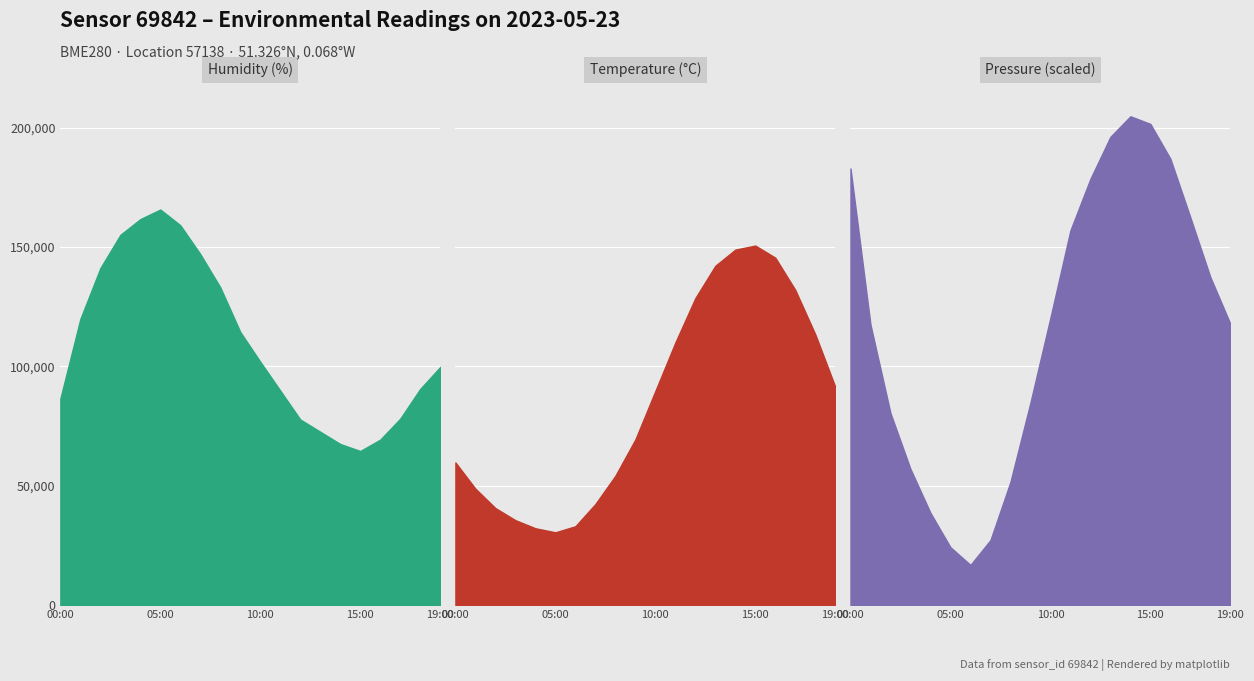

What is the highest value of the humidity series?

165733.3